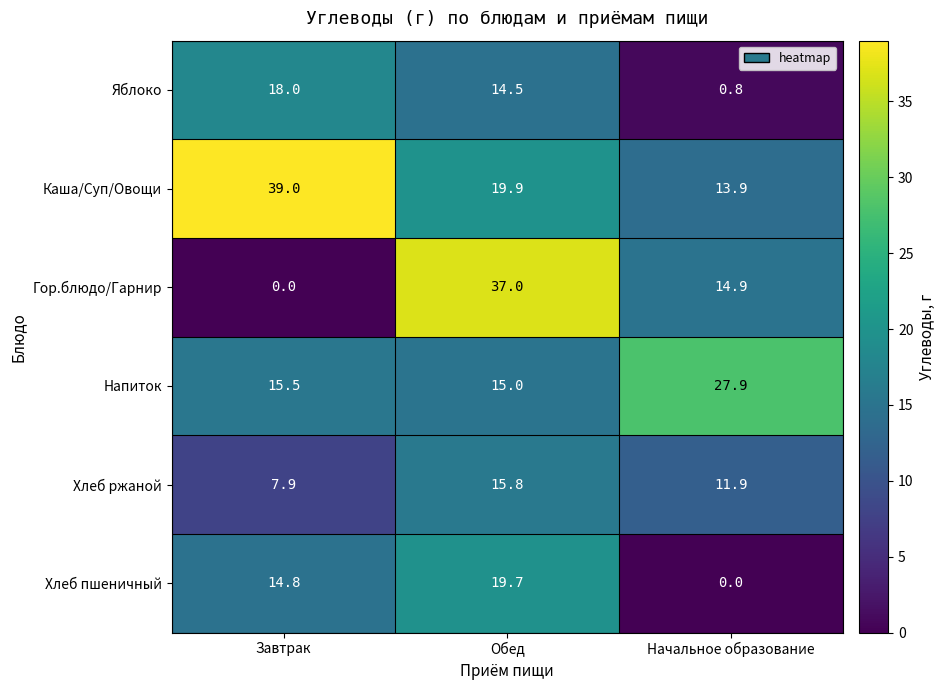

The Каша/Суп/Овощи series shows 39.0 at Завтрак. True or false?

True